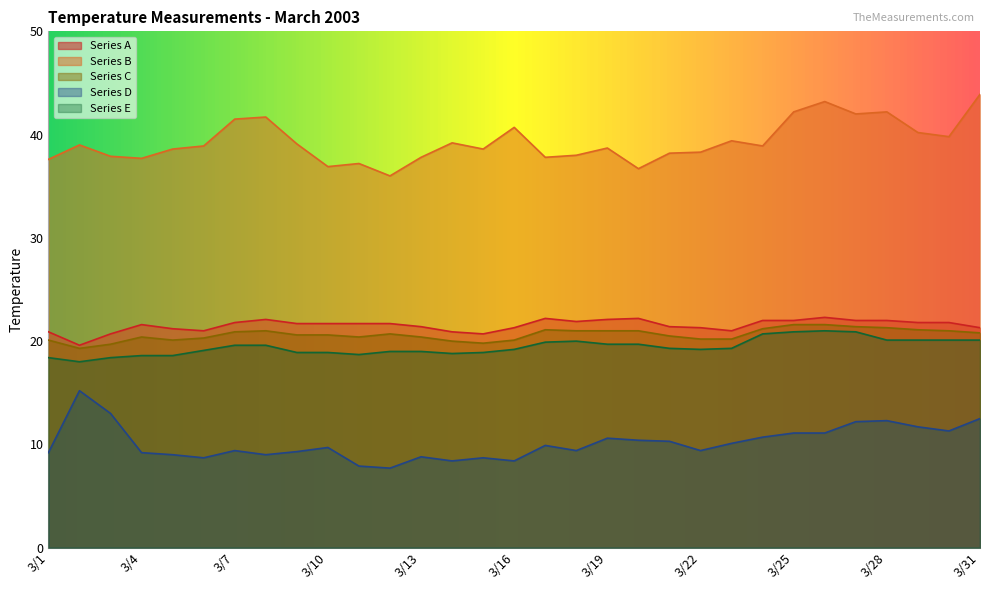

Read the Series E value at 3/24.

20.7